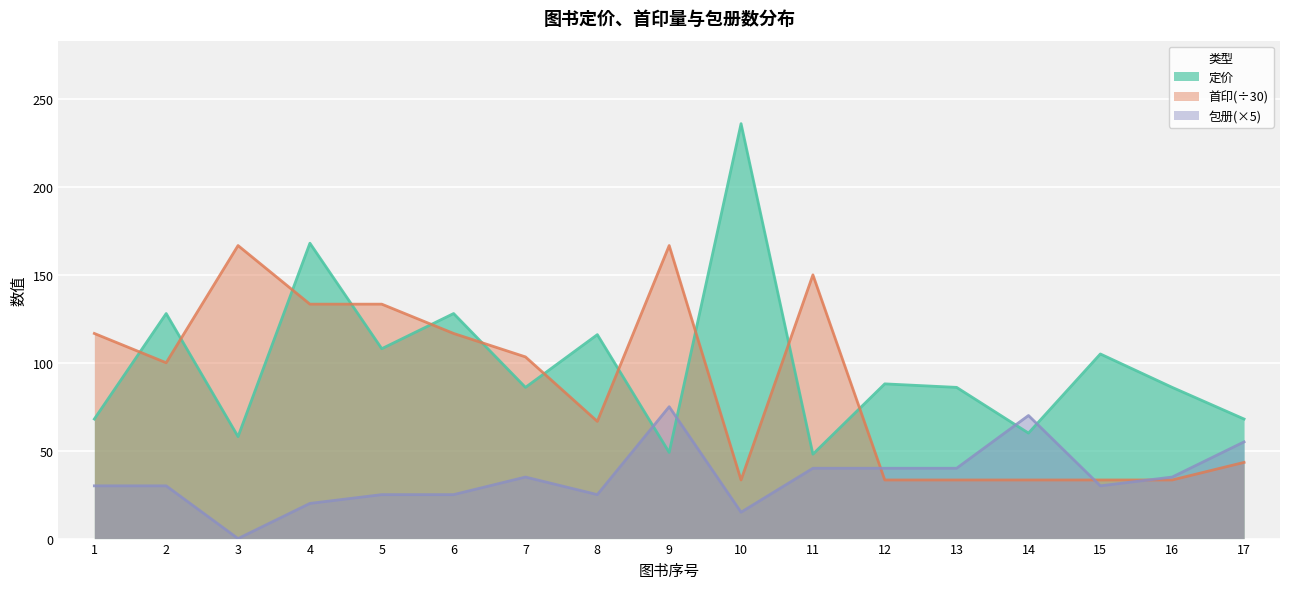

At how many categories does at least one series exceed 76?

15